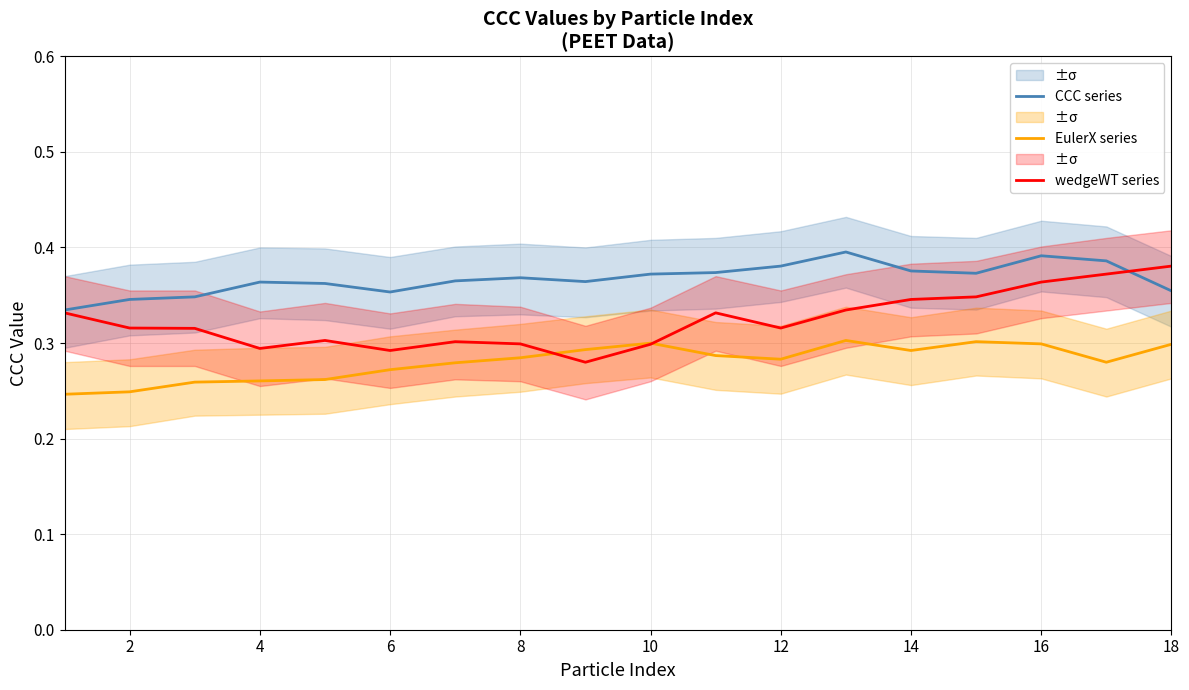

Is it true that wedgeWT series equals 0.2 at 6?

False